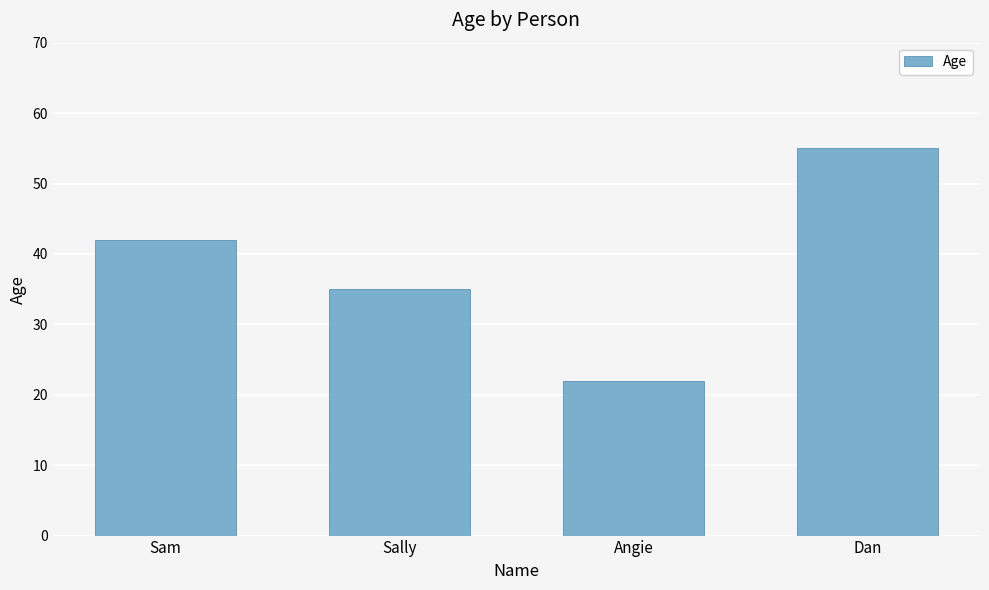

What position from the right is Sally?

3